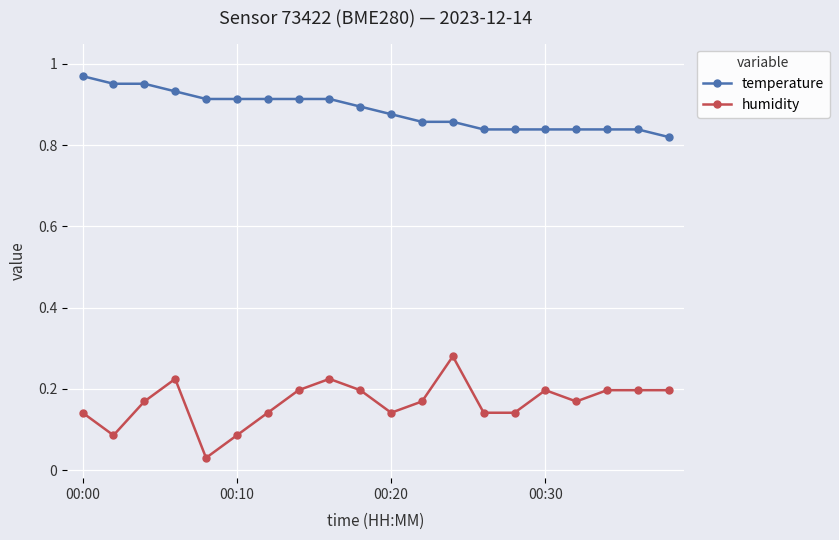

Count the temperature values in the range 0 to 1.

20